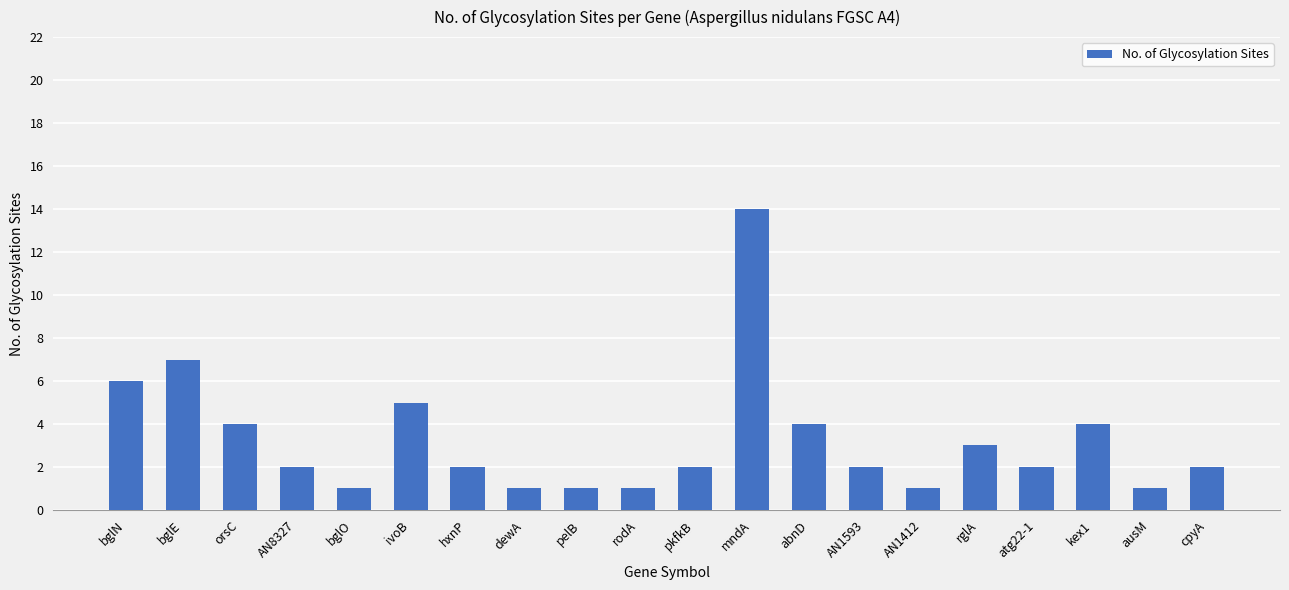

What is the difference between the maximum and minimum values?

13